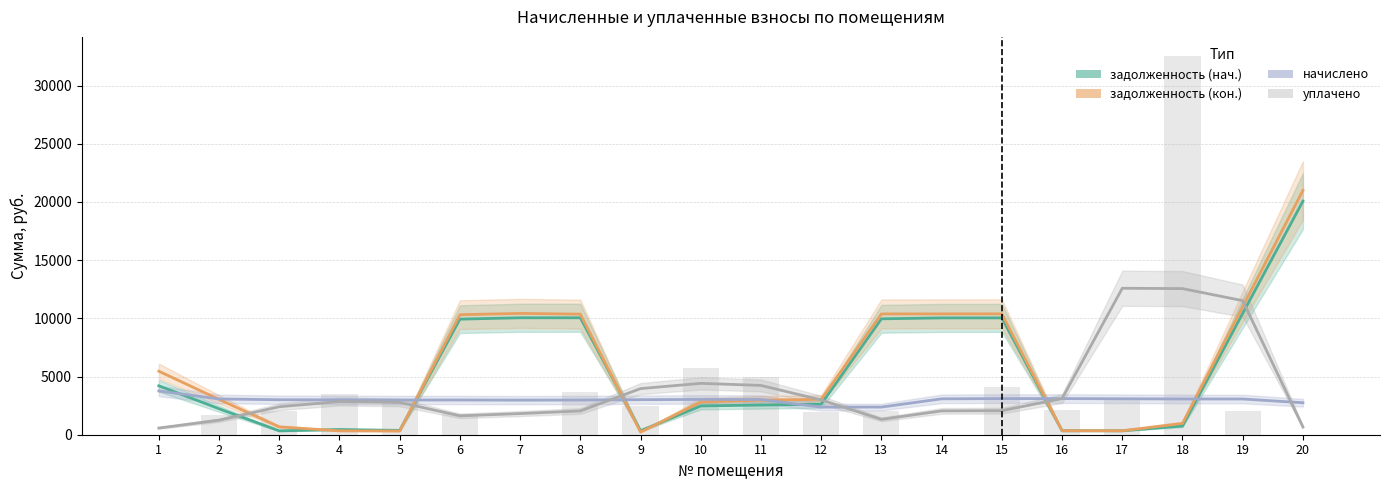

At how many categories does at least one series exceed 5343?

11